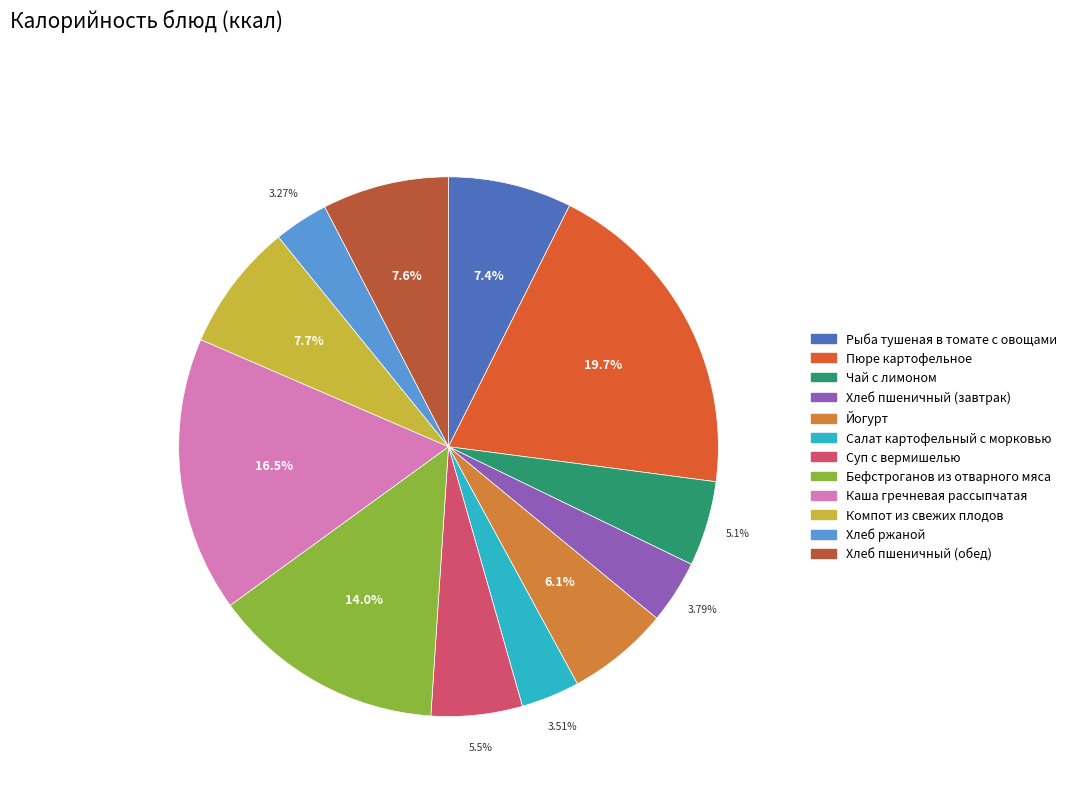

Approximately how many times larger is the value at Хлеб ржаной compared to Каша гречневая рассыпчатая?

0.2